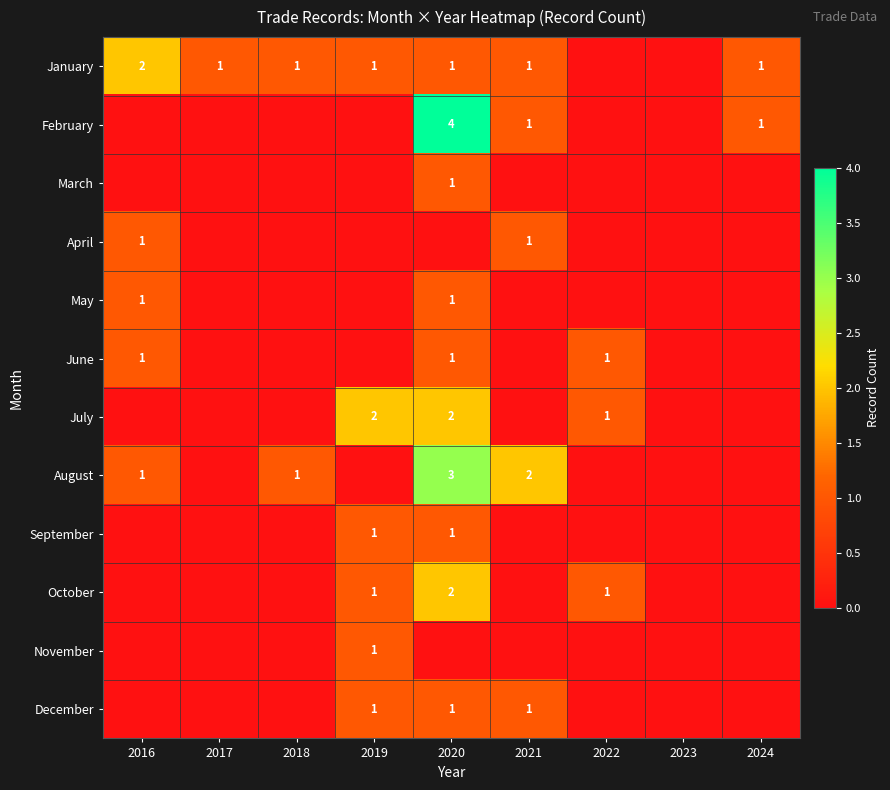

True or false: December has a value of 1 at 2019.

True